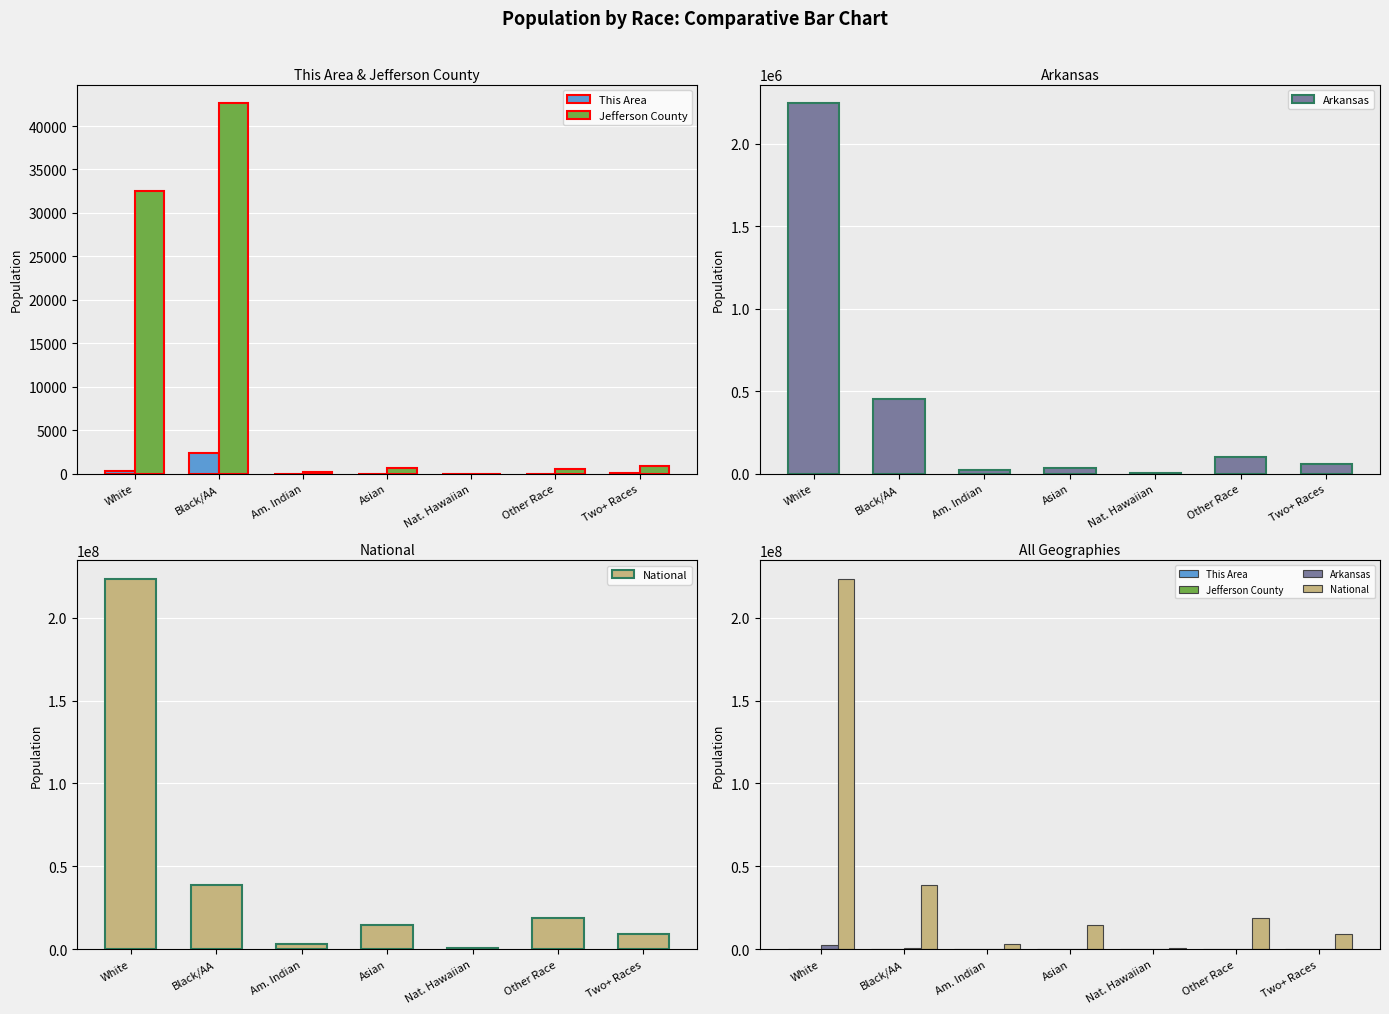

At which label is National closest to 112046639?

Black/AA